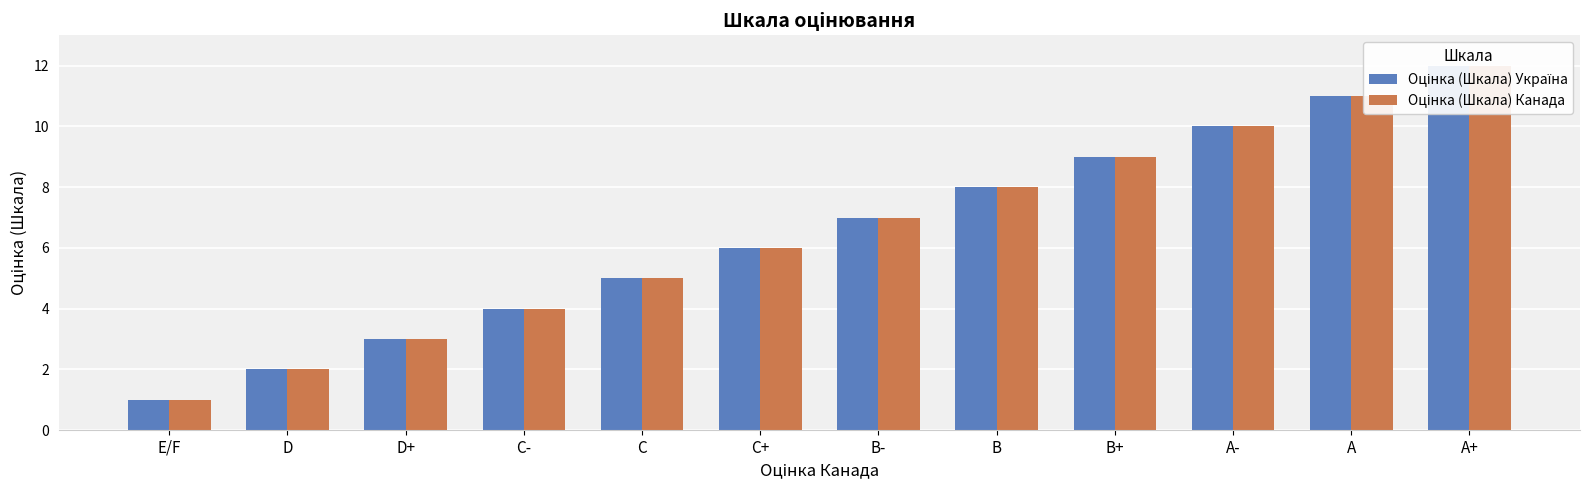

Read the Оцінка (Шкала) Україна value at C.

5